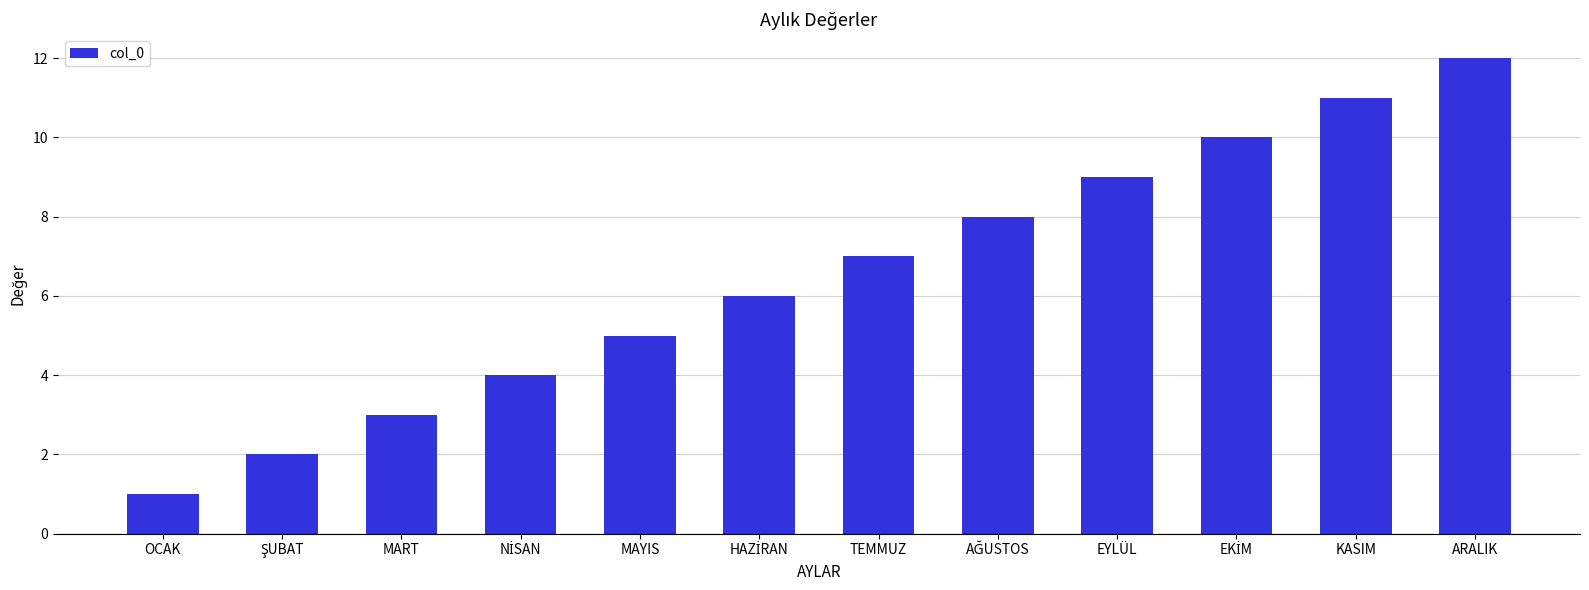

What is the value of the 12th bar from the left?

12